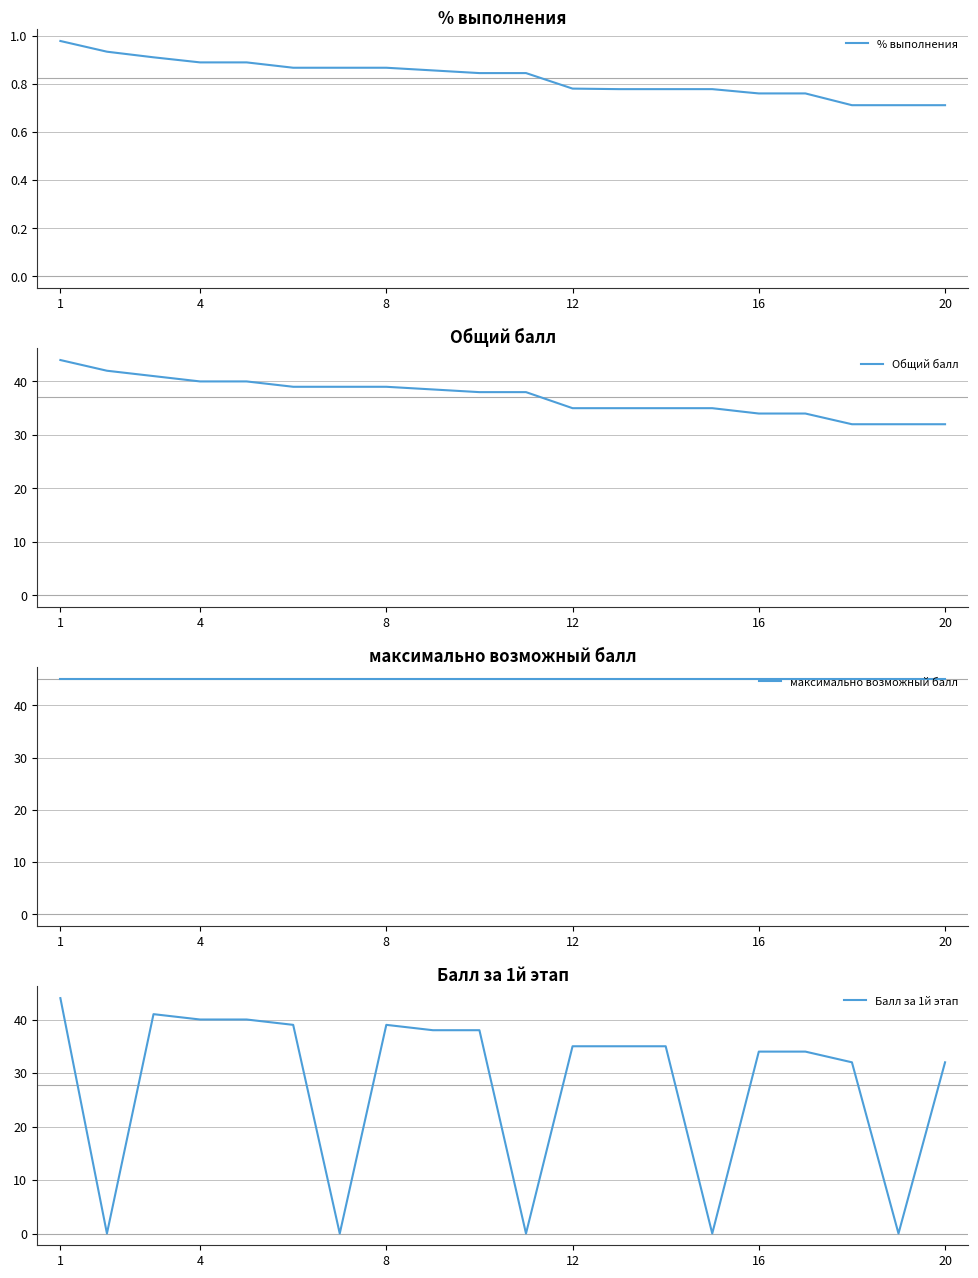

Which series has the largest total across all categories?

максимально возможный балл